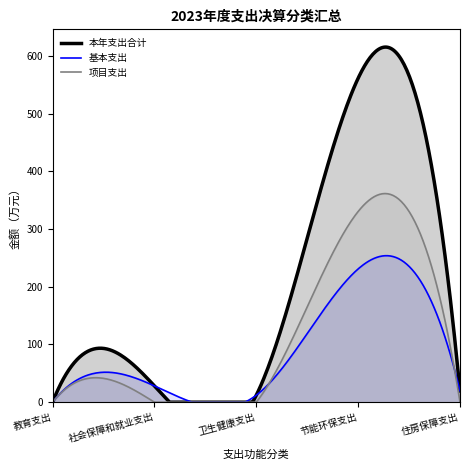

How many lines are shown in the chart?

3